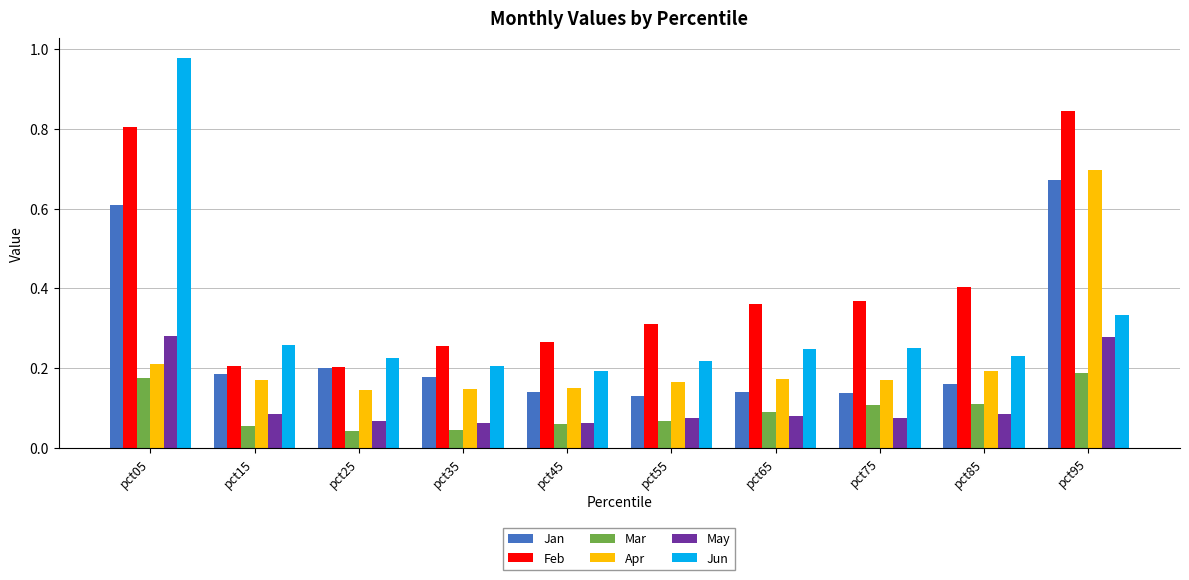

Count the Feb values in the range 0 to 1.

10